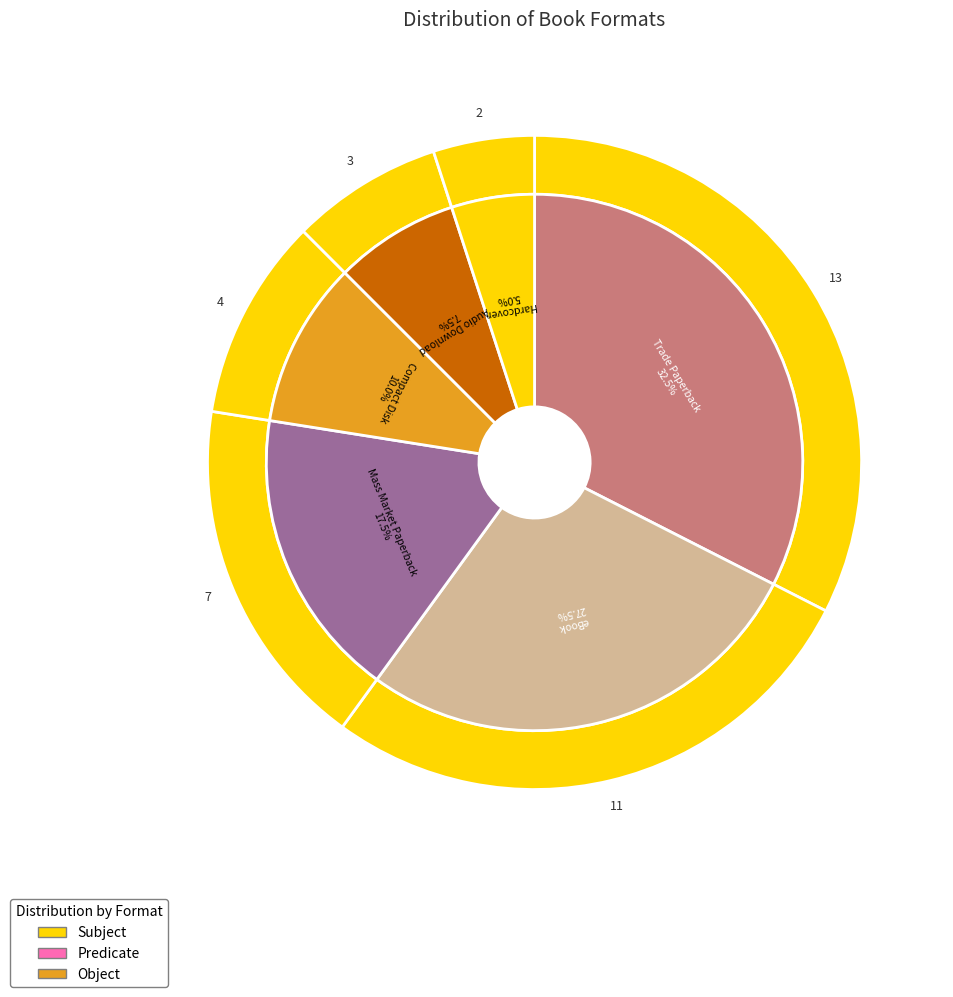

Is Compact Disk the majority of the pie?

No